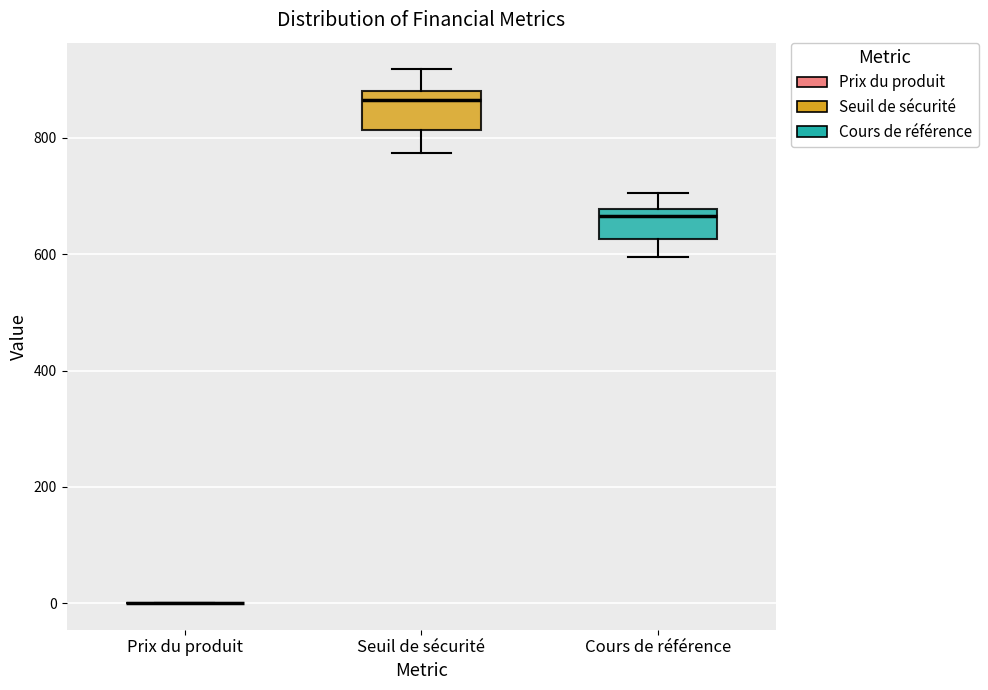

Reading left to right, transcribe this box plot: for each box, give where its median line is, the range the box spans, and where its two whiskers end, as read against the y-axis. The values are not printed on the chart, so give them approximately, as read against the axis.

Prix du produit: box collapsed to a line at 0, whiskers 0 to 0
Seuil de sécurité: median 860, box 820 to 880, whiskers 780 to 920
Cours de référence: median 660, box 620 to 680, whiskers 600 to 700